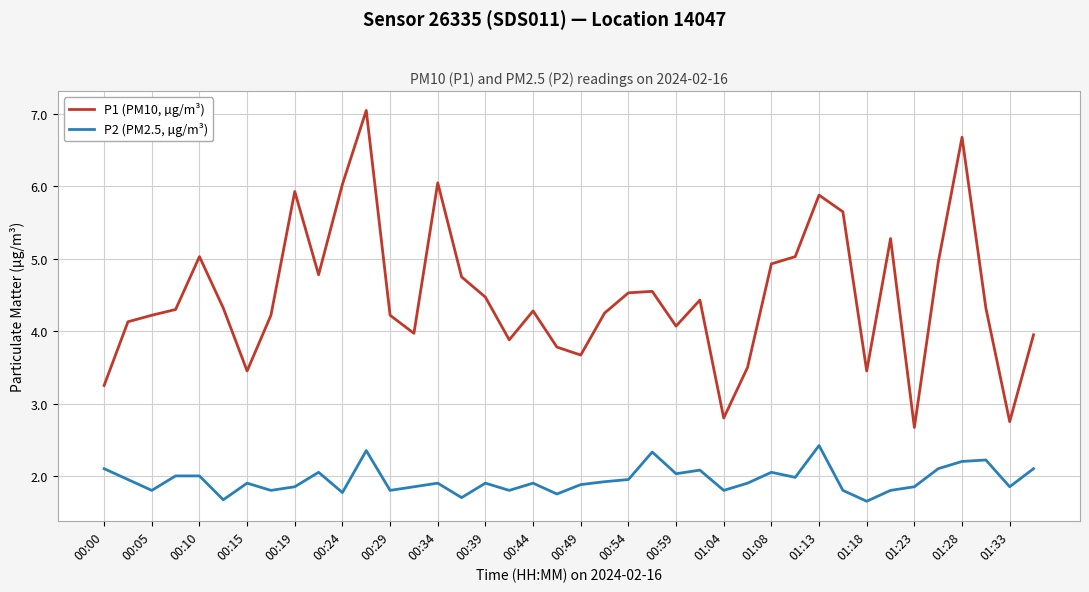

Which series has the largest total across all categories?

P1 (PM10, µg/m³)